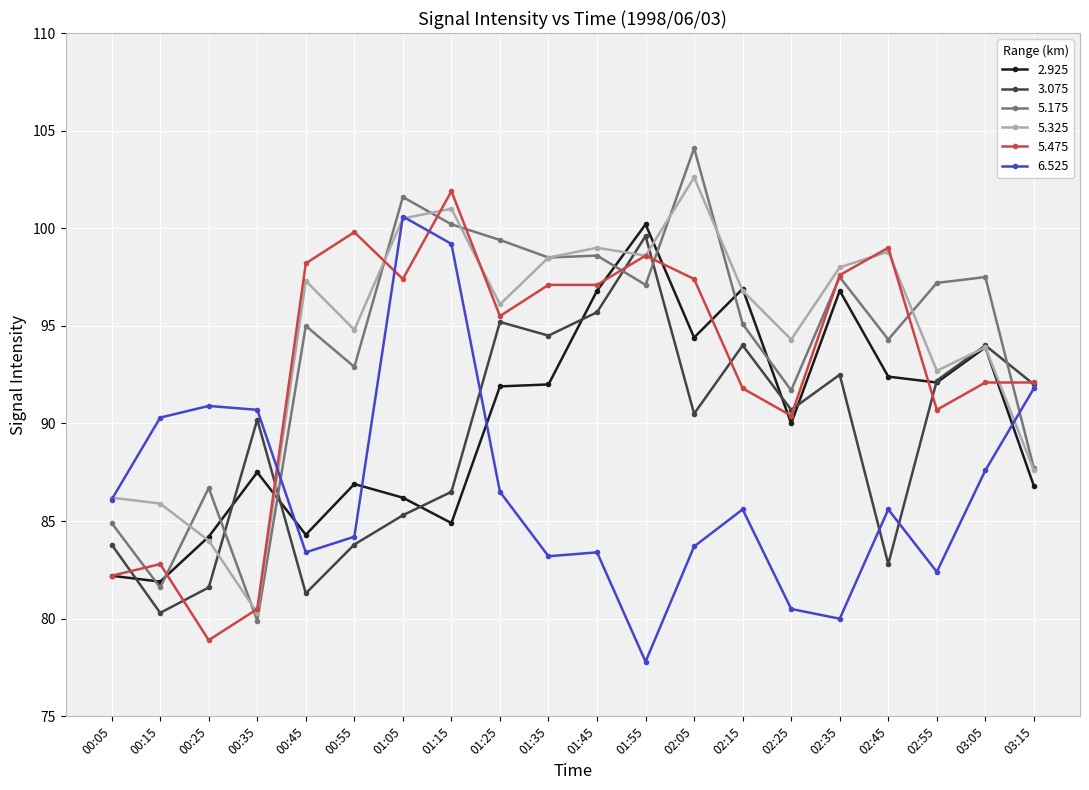

How many values in the 3.075 series are below 90?

8